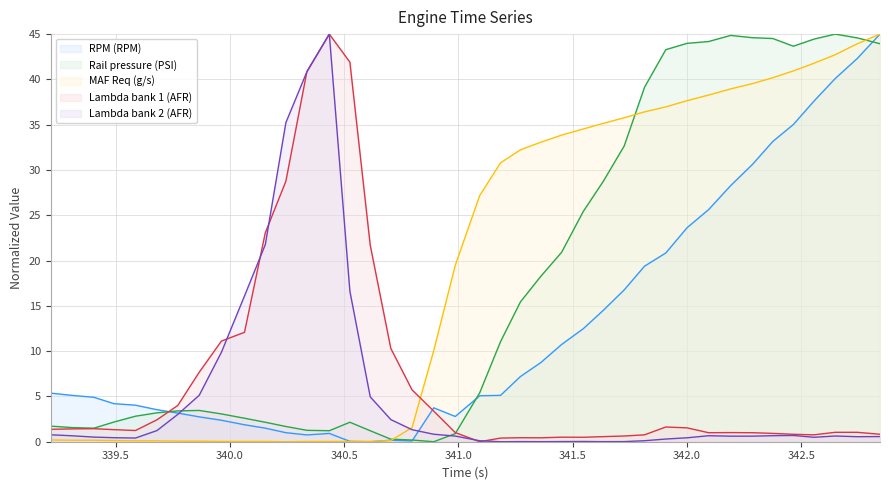

Rank the categories by Lambda bank 2 (AFR) value from highest to lowest.

340.435, 340.337, 340.245, 340.155, 340.525, 340.064, 339.963, 339.866, 340.614, 339.772, 340.704, 340.797, 339.681, 340.892, 339.216, 342.465, 342.375, 342.094, 339.31, 342.648, 340.986, 342.191, 342.286, 342.844, 342.744, 339.405, 342.555, 339.493, 342.0, 339.587, 341.907, 341.814, 341.093, 341.546, 341.451, 341.271, 341.725, 341.634, 341.36, 341.184